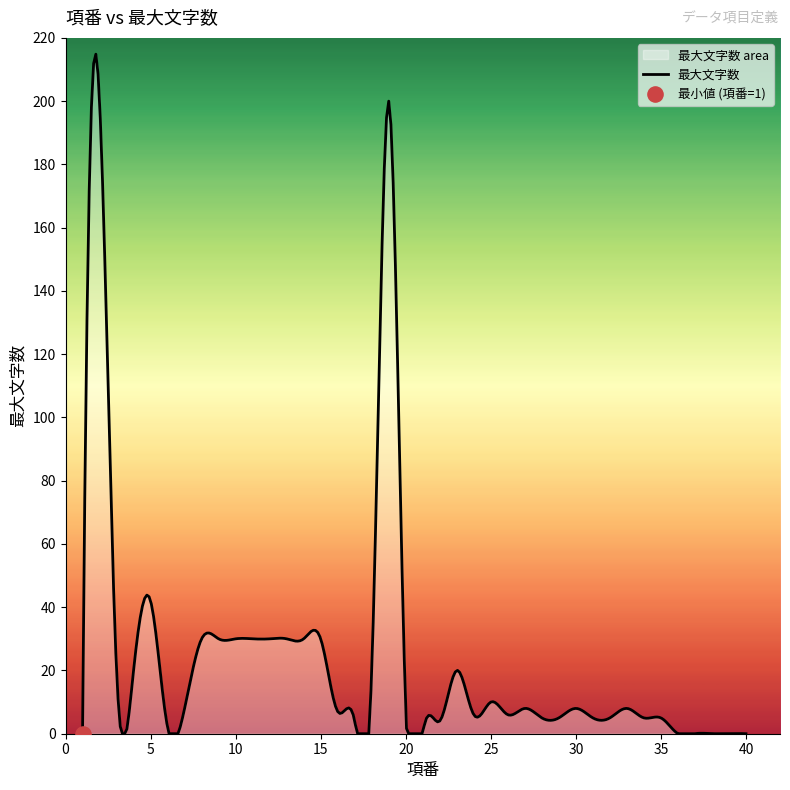

Which series has the largest total across all categories?

最大文字数